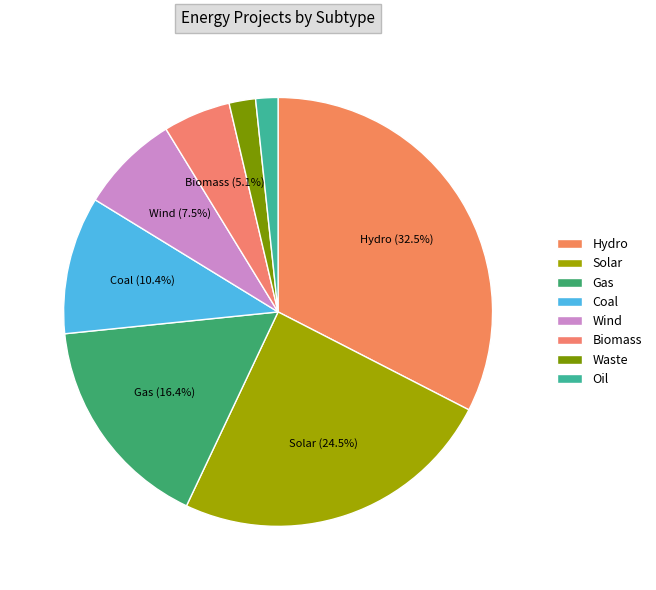

Between Solar and Wind, which is larger?

Solar